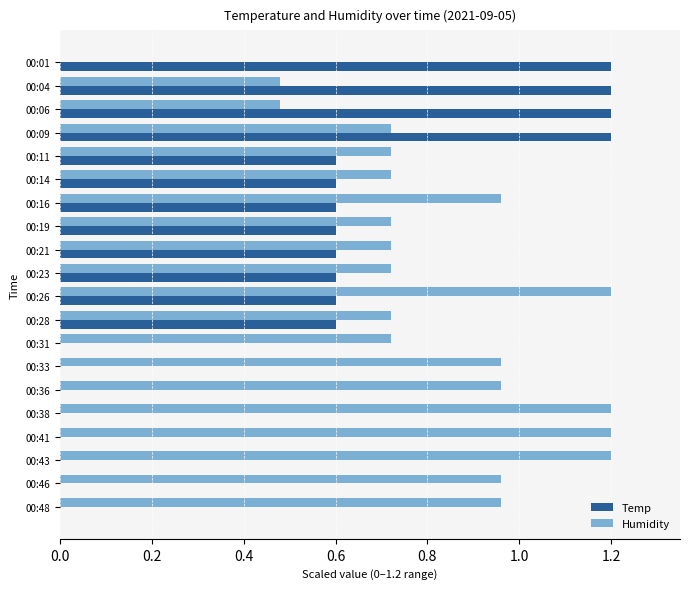

Which series has the largest total across all categories?

Humidity